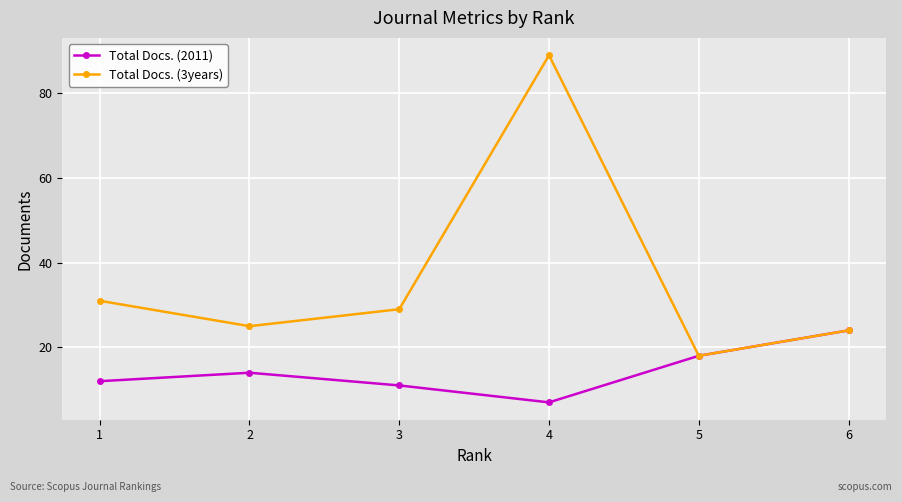

In Total Docs. (3years), how many points are higher than both neighbors (excluding endpoints)?

1